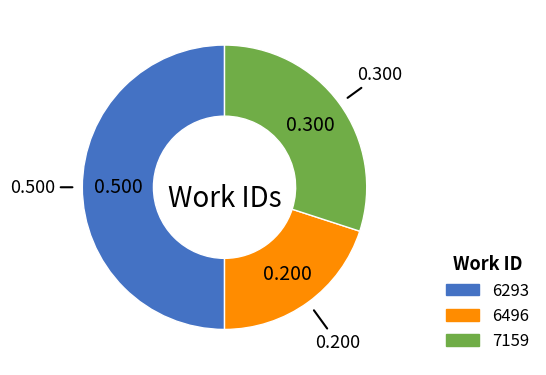

Rank the categories by value from highest to lowest.

6293, 7159, 6496